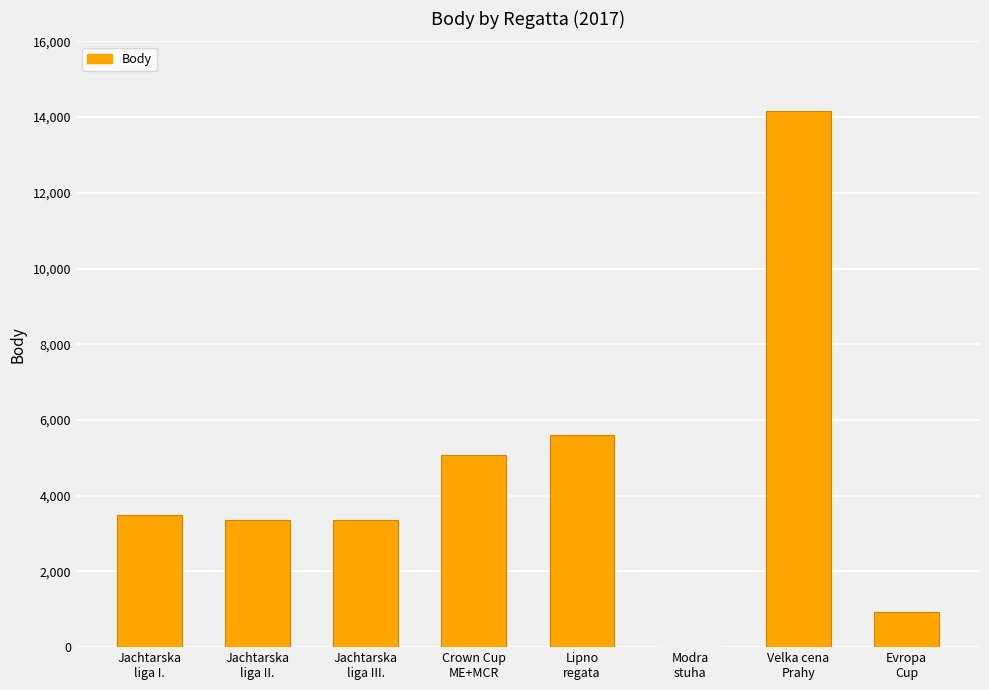

The value at Jachtarska
liga III. is 3368. True or false?

True